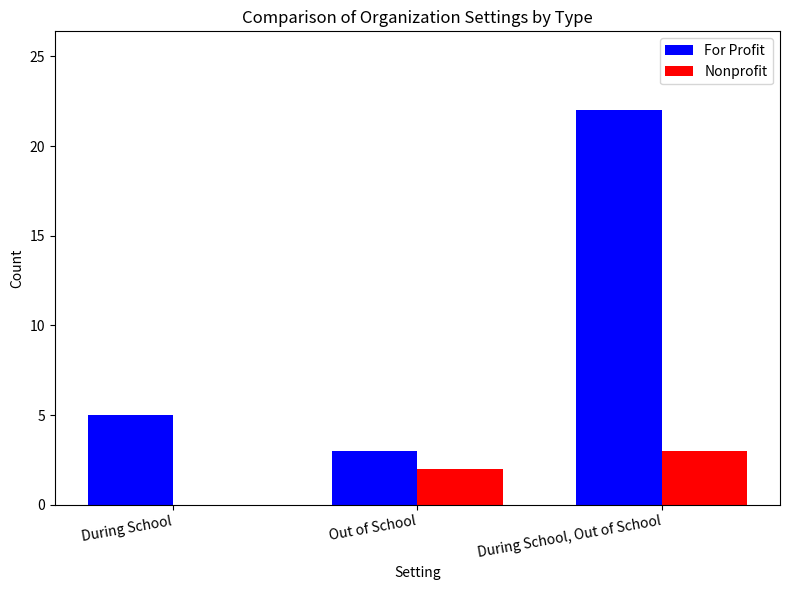

Read the Nonprofit value at During School, Out of School.

3